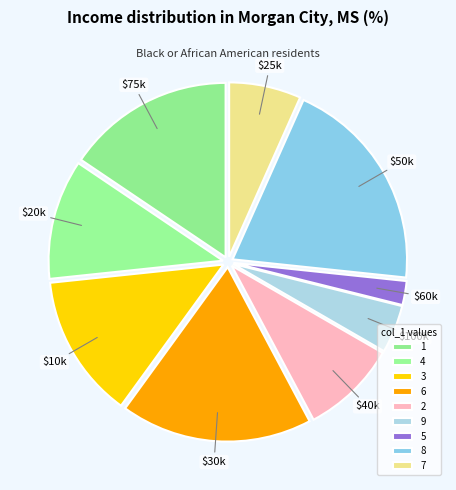

Which has a higher value, 3 or 7?

3